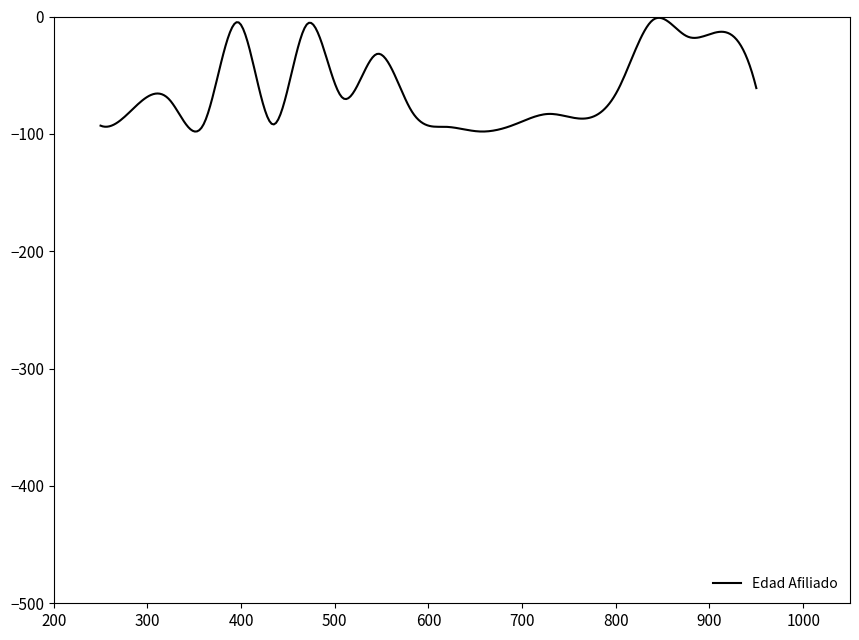

What is the difference between the maximum and minimum values?

96.9